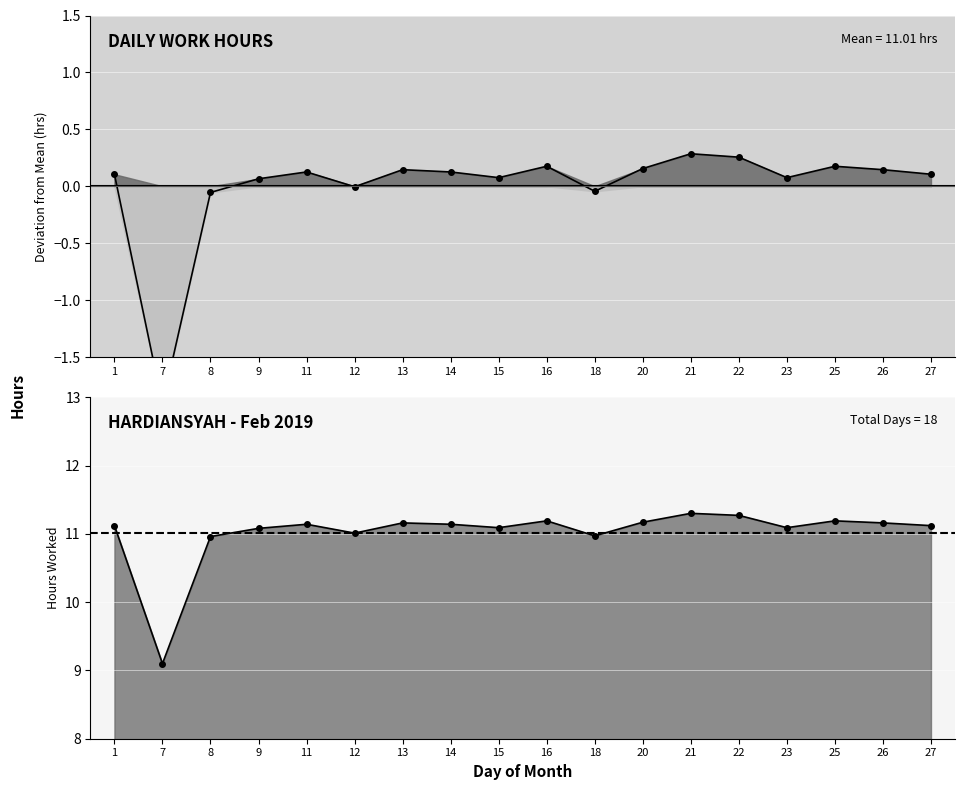

What is the average value of the Hours series?

11.0